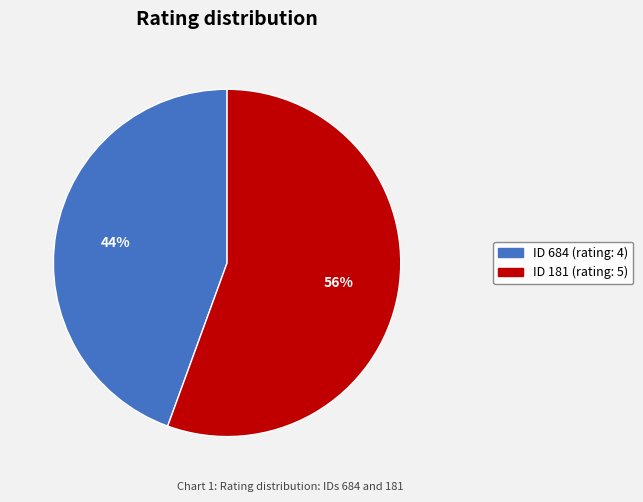

Does any single category account for the majority?

Yes